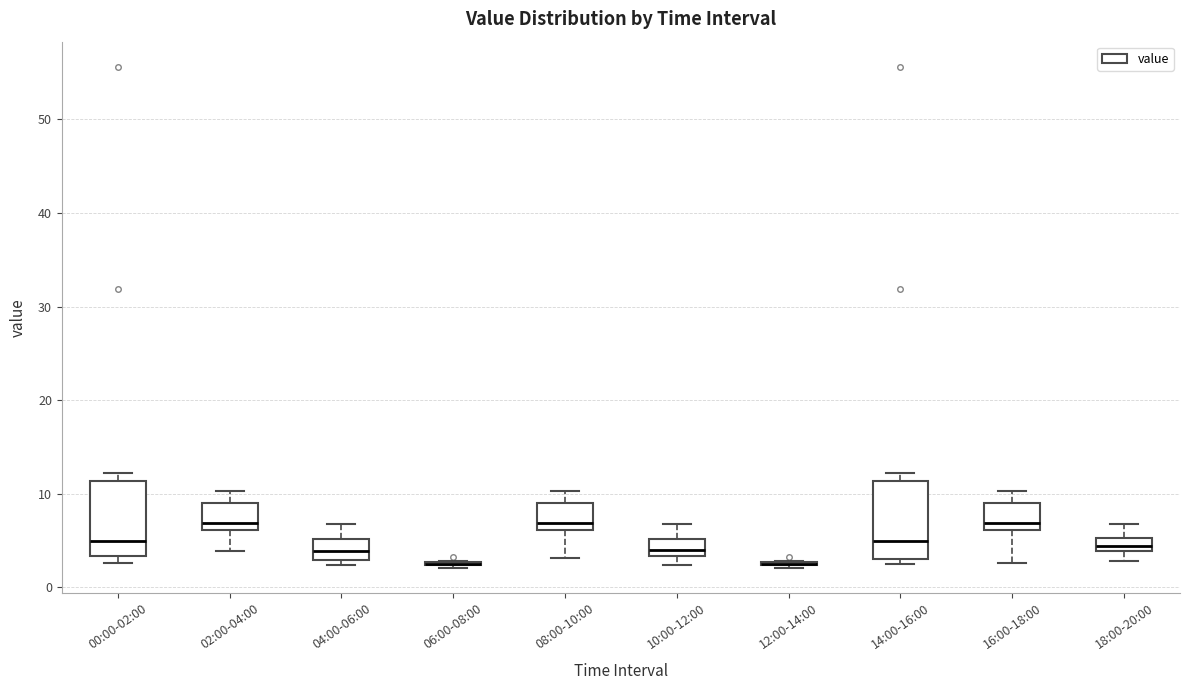

Where does the median line of the box for 04:00-06:00 sit on the y-axis? The values are not printed on the chart, so give them approximately, as read against the axis.

4